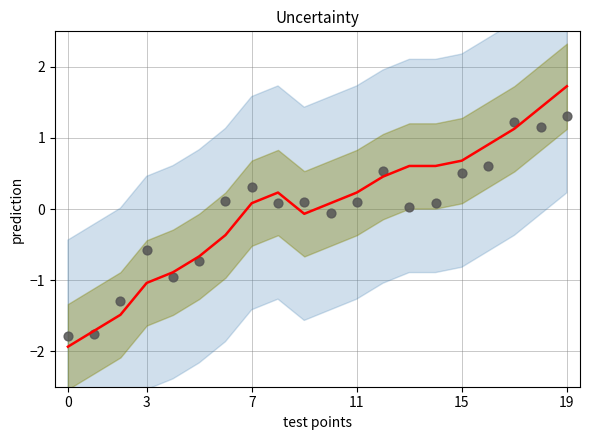

Is the value of OBS_VALUE at 15 greater than the value of OBS_VALUE scatter at 18?

No